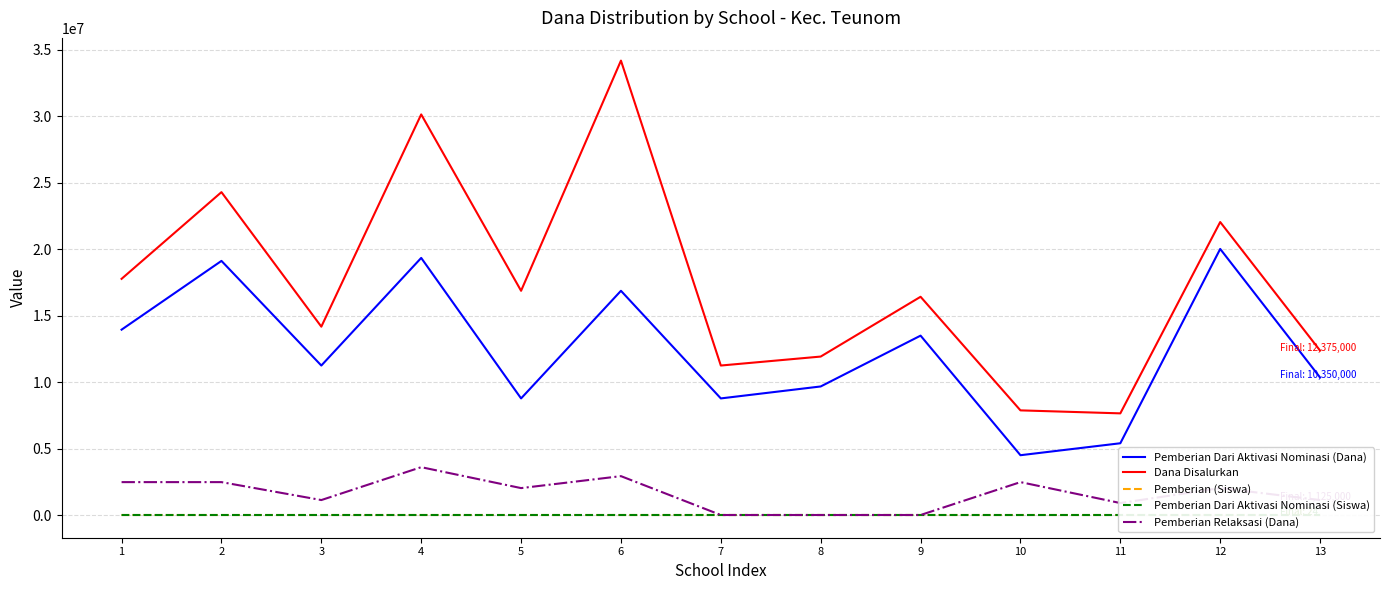

True or false: Pemberian (Siswa) and Pemberian Dari Aktivasi Nominasi (Dana) cross at least once.

False